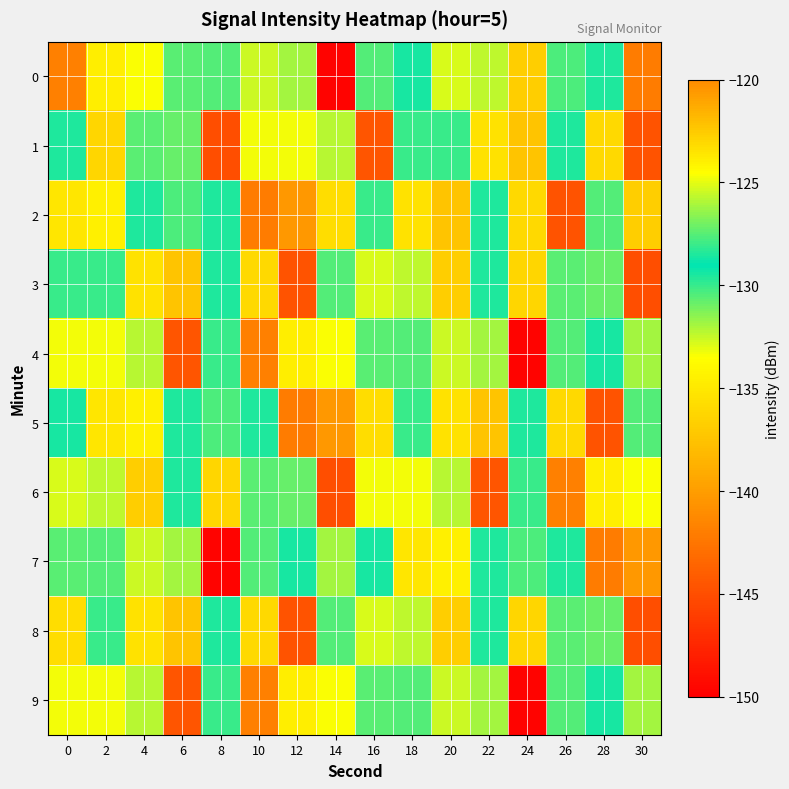

Reading left to right, transcribe all the data shown in this chart.

0: 0=-141.9	2=-134.6	4=-133.5	6=-130.6	8=-127.5	10=-132.6	12=-131.9	14=-149.7	16=-130.5	18=-129.5	20=-125.2	22=-125.7	24=-122.6	26=-127.7	28=-129.5	30=-142.1
1: 0=-128.5	2=-136.2	4=-127.5	6=-127.1	8=-145.0	10=-124.8	12=-133.3	14=-132.2	16=-144.6	18=-130.0	20=-128.0	22=-135.5	24=-137.3	26=-129.6	28=-136.0	30=-144.7
2: 0=-135.1	2=-134.4	4=-129.5	6=-127.7	8=-129.5	10=-142.1	12=-140.3	14=-135.7	16=-128.0	18=-135.5	20=-137.3	22=-129.6	24=-136.0	26=-144.7	28=-127.5	30=-122.6
3: 0=-130.0	2=-128.0	4=-135.5	6=-137.3	8=-129.6	10=-136.0	12=-144.7	14=-127.5	16=-125.2	18=-125.7	20=-122.6	22=-128.5	24=-136.2	26=-127.5	28=-127.1	30=-145.0
4: 0=-124.8	2=-133.3	4=-132.2	6=-144.6	8=-130.0	10=-141.9	12=-134.6	14=-133.5	16=-130.6	18=-127.5	20=-132.6	22=-131.9	24=-149.7	26=-130.5	28=-129.5	30=-126.1
5: 0=-129.5	2=-135.1	4=-134.4	6=-129.5	8=-127.7	10=-129.5	12=-142.1	14=-140.3	16=-135.7	18=-128.0	20=-135.5	22=-137.3	24=-129.6	26=-136.0	28=-144.7	30=-127.5
6: 0=-125.2	2=-125.7	4=-122.6	6=-128.5	8=-136.2	10=-127.5	12=-127.1	14=-145.0	16=-124.8	18=-133.3	20=-132.2	22=-144.6	24=-130.0	26=-141.9	28=-134.6	30=-133.5
7: 0=-130.6	2=-127.5	4=-132.6	6=-131.9	8=-149.7	10=-130.5	12=-129.5	14=-126.1	16=-129.5	18=-135.1	20=-134.4	22=-129.5	24=-127.7	26=-129.5	28=-142.1	30=-140.3
8: 0=-135.7	2=-128.0	4=-135.5	6=-137.3	8=-129.6	10=-136.0	12=-144.7	14=-127.5	16=-125.2	18=-125.7	20=-122.6	22=-128.5	24=-136.2	26=-127.5	28=-127.1	30=-145.0
9: 0=-124.8	2=-133.3	4=-132.2	6=-144.6	8=-130.0	10=-141.9	12=-134.6	14=-133.5	16=-130.6	18=-127.5	20=-132.6	22=-131.9	24=-149.7	26=-130.5	28=-129.5	30=-126.1